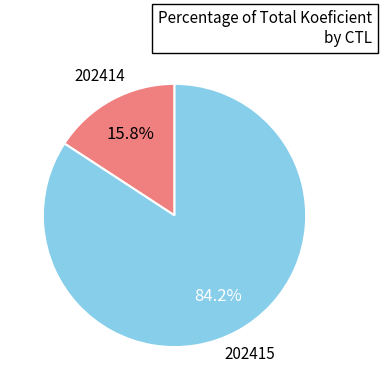

Does any single category account for the majority?

Yes